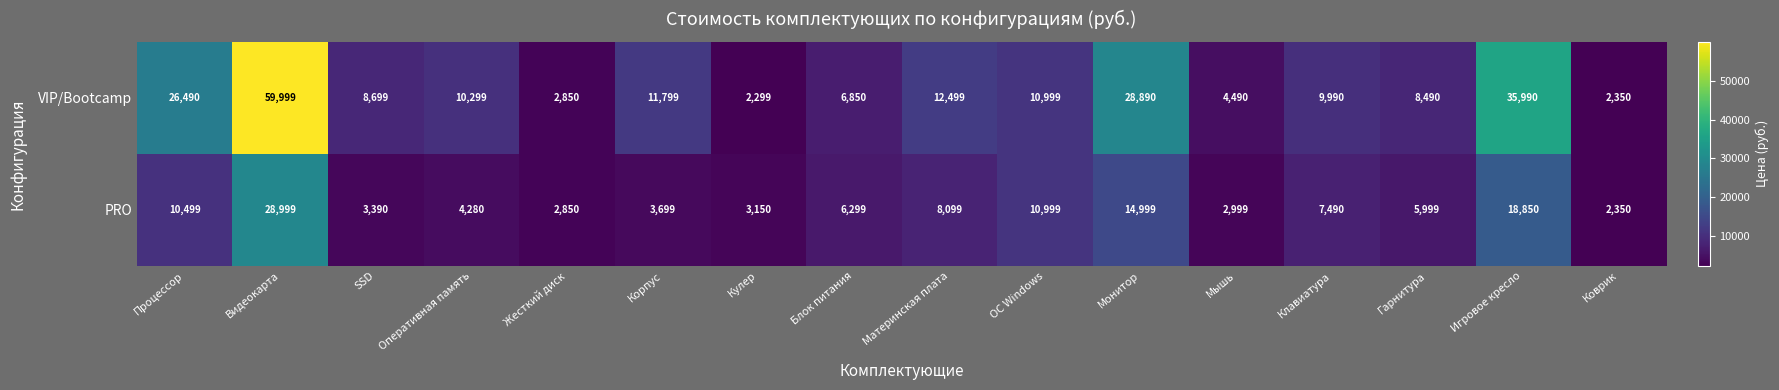

What is the greatest value displayed?

59999